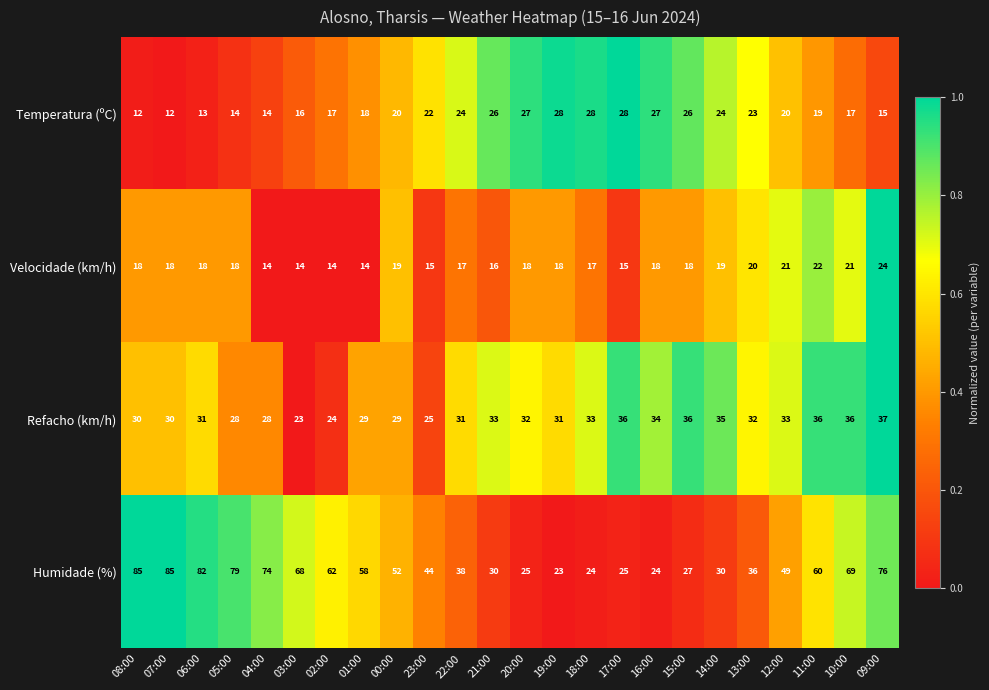

At which category is the sum across all series the highest?

09:00